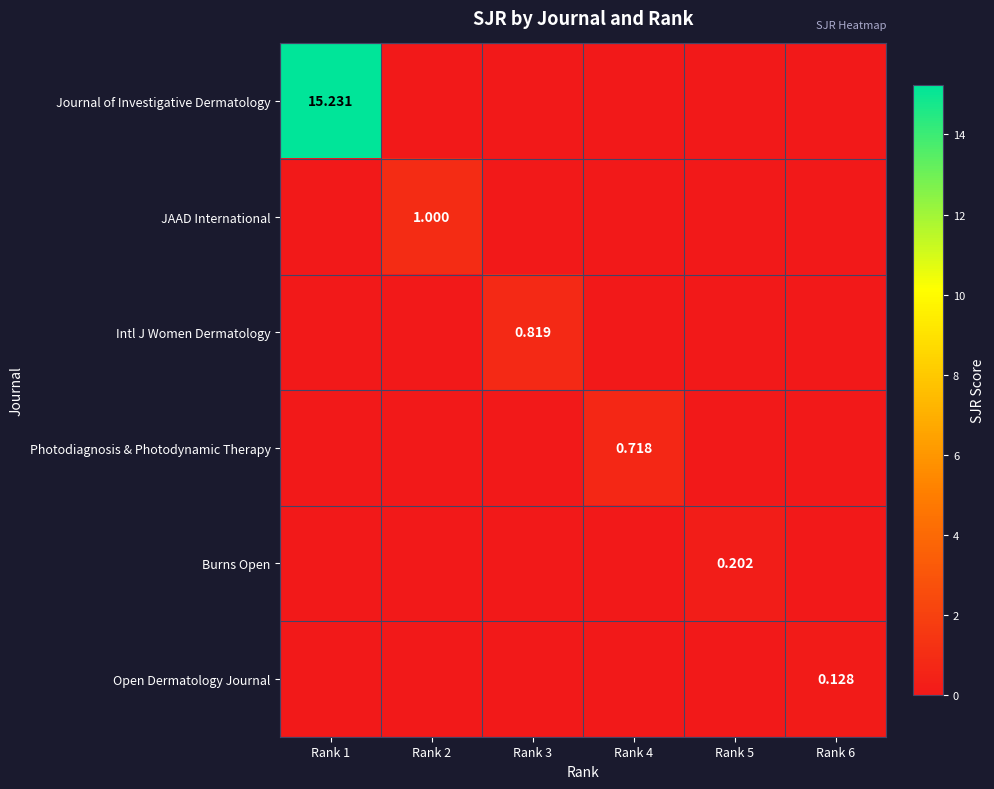

Which label corresponds to the largest value in the chart?

Rank 1